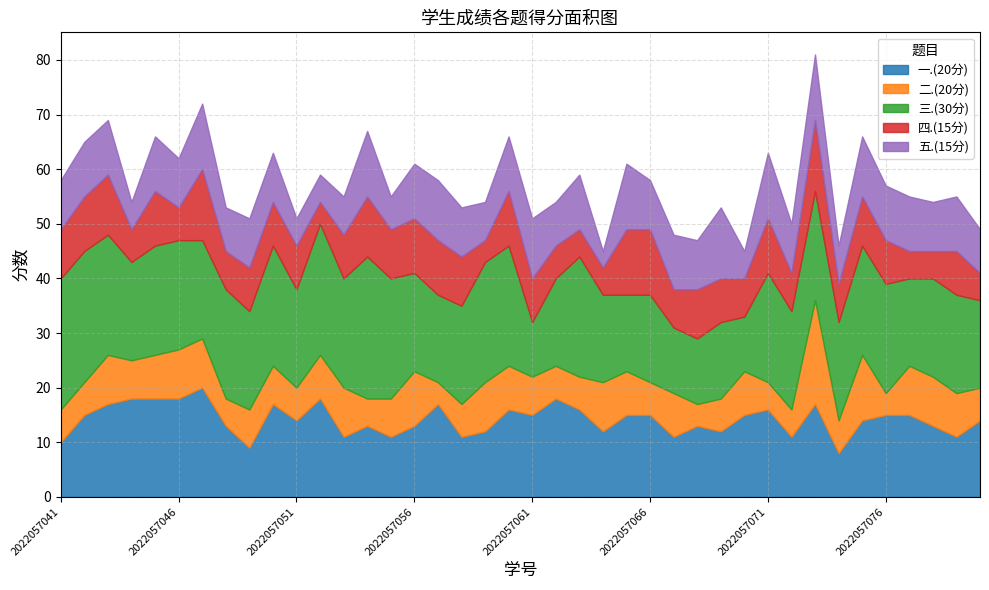

What is the difference between the maximum and minimum values in the 五.(15分) series?

10